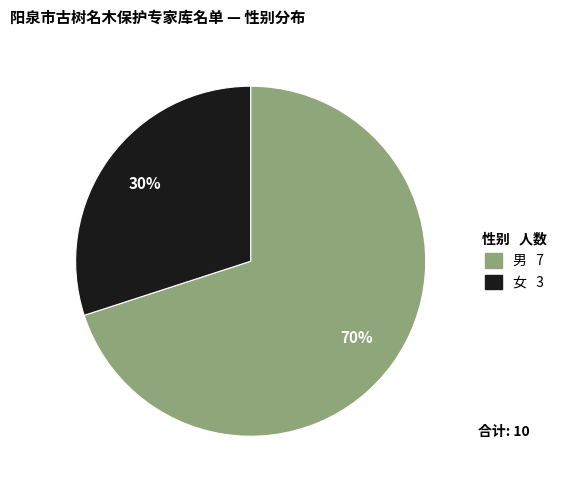

To the nearest percent, what portion does 男 represent?

70%